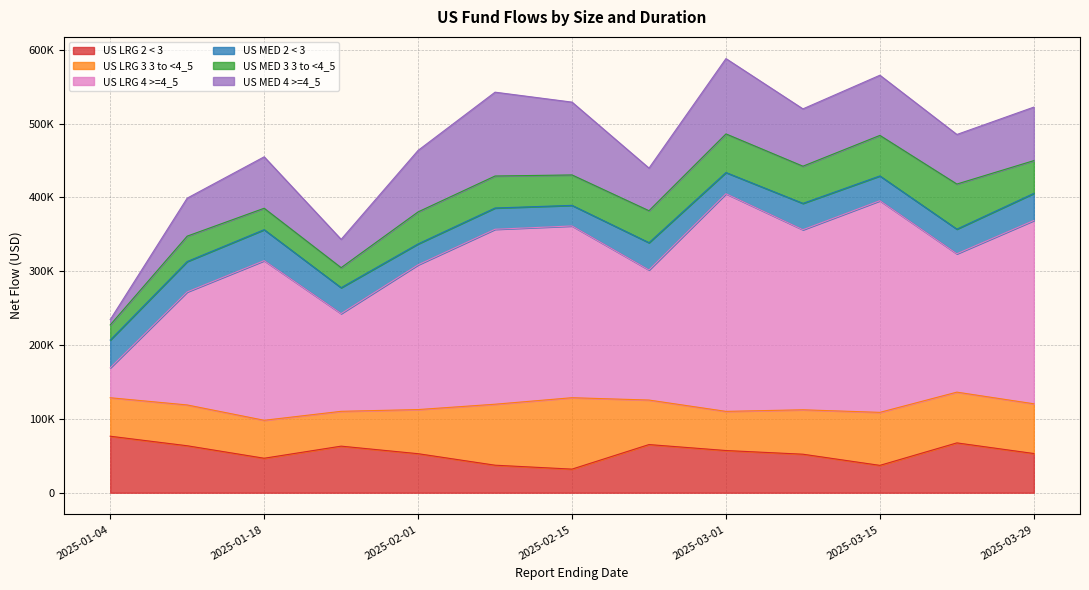

What is the approximate value of US LRG 3 3 to <4_5 at 2025-01-04, to the nearest 50?

52100